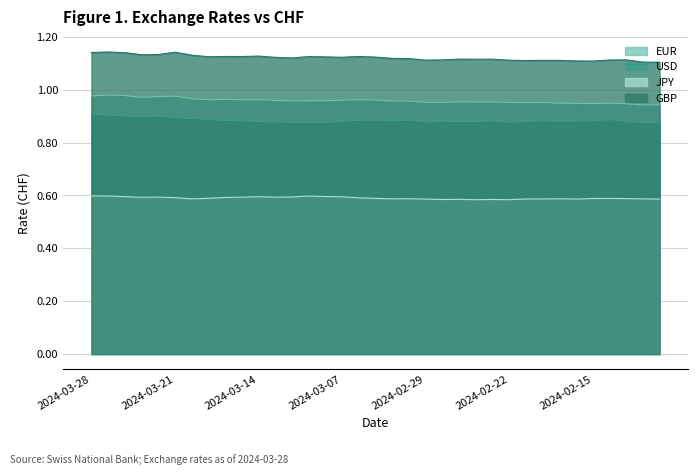

Does the chart display data point markers on the line(s)?

No